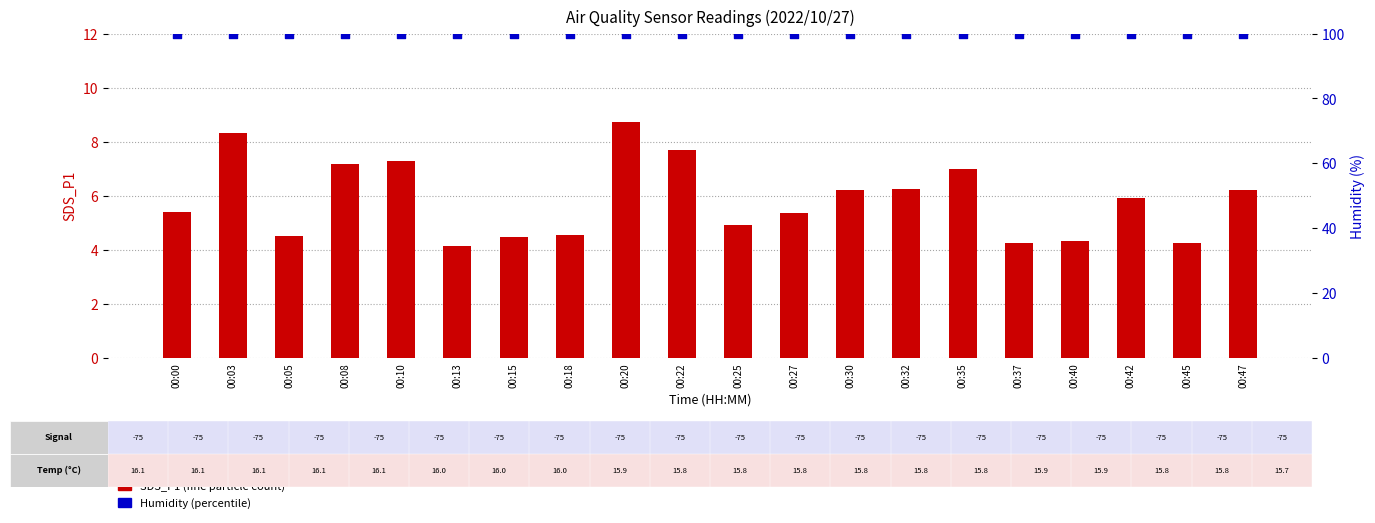

What is the total value across all series at 00:35?

106.9